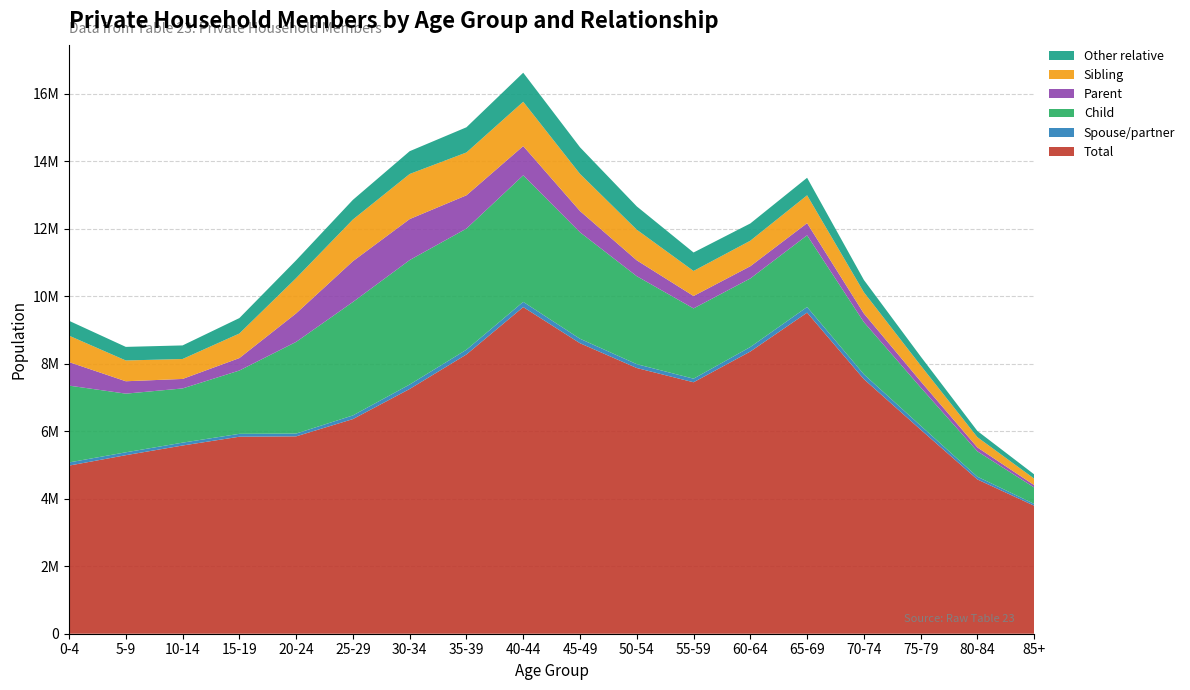

Reading left to right, extract all data points from this chart.

Total: 0-4=4981244	5-9=5290067	10-14=5576656	15-19=5837332	20-24=5847931	25-29=6359850	30-34=7252207	35-39=8275041	40-44=9678414	45-49=8607566	50-54=7873081	55-59=7450617	60-64=8361606	65-69=9513570	70-74=7543084	75-79=6047014	80-84=4570978	85+=3792126
Spouse/partner: 0-4=94025	5-9=85194	10-14=85149	15-19=85483	20-24=83020	25-29=108522	30-34=132302	35-39=140723	40-44=154708	45-49=132696	50-54=113968	55-59=106707	60-64=134005	65-69=167316	70-74=144646	75-79=116629	80-84=80116	85+=54799
Child: 0-4=2276417	5-9=1738348	10-14=1605939	15-19=1875658	20-24=2715885	25-29=3360926	30-34=3686603	35-39=3588650	40-44=3749239	45-49=3154472	50-54=2606415	55-59=2081723	60-64=2031263	65-69=2123769	70-74=1545112	75-79=1134247	80-84=751462	85+=485617
Parent: 0-4=697210	5-9=367092	10-14=281535	15-19=368770	20-24=844828	25-29=1208793	30-34=1215176	35-39=986318	40-44=866713	45-49=629935	50-54=470236	55-59=367840	60-64=362151	65-69=360552	70-74=255702	75-79=181508	80-84=116915	85+=71194
Sibling: 0-4=782783	5-9=615829	10-14=591094	15-19=727705	20-24=1045394	25-29=1235124	30-34=1336296	35-39=1269056	40-44=1313235	45-49=1100432	50-54=907696	55-59=742008	60-64=756202	65-69=825113	70-74=629385	75-79=469931	80-84=302957	85+=191518
Other relative: 0-4=440769	5-9=402655	10-14=402242	15-19=457607	20-24=527873	25-29=582627	30-34=674862	35-39=746383	40-44=860502	45-49=788683	50-54=690492	55-59=547030	60-64=511214	65-69=519737	70-74=365303	75-79=267132	80-84=183925	85+=125632